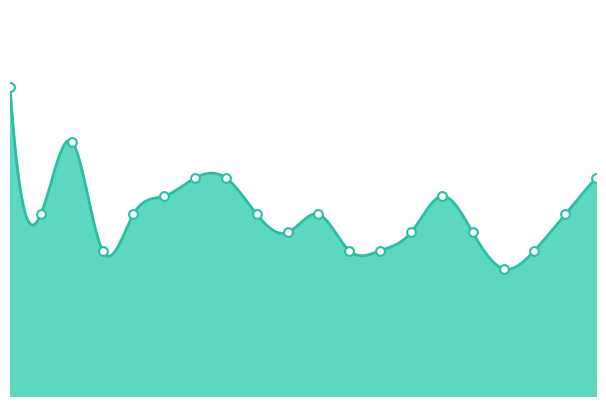

Does the chart have visible grid lines?

No